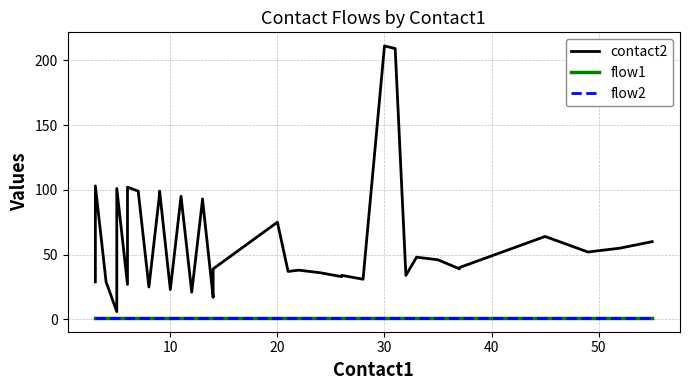

What are all the series names shown in the legend?

contact2, flow1, flow2